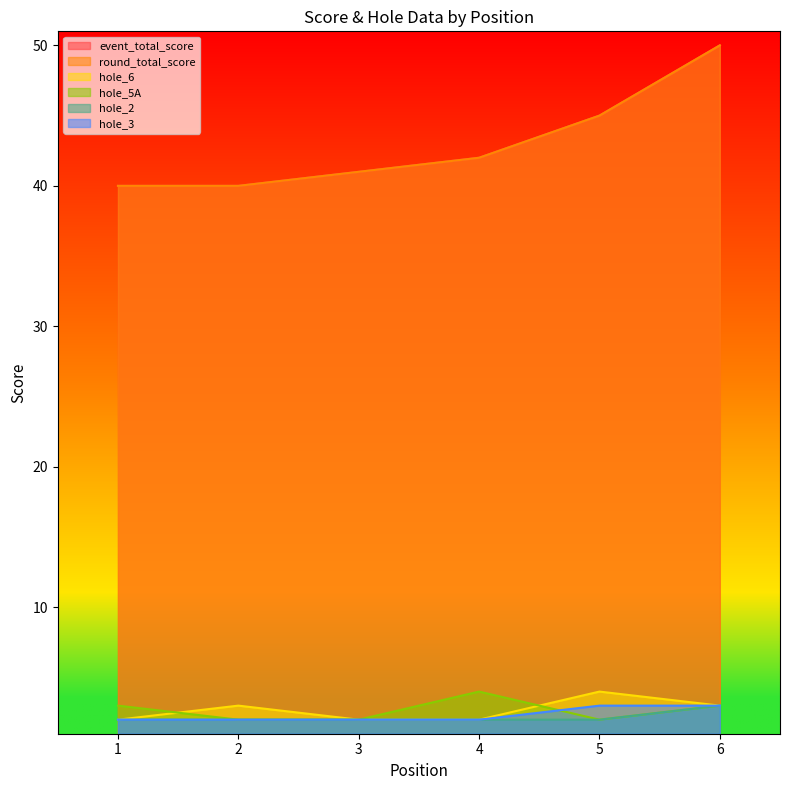

How many lines are shown in the chart?

6